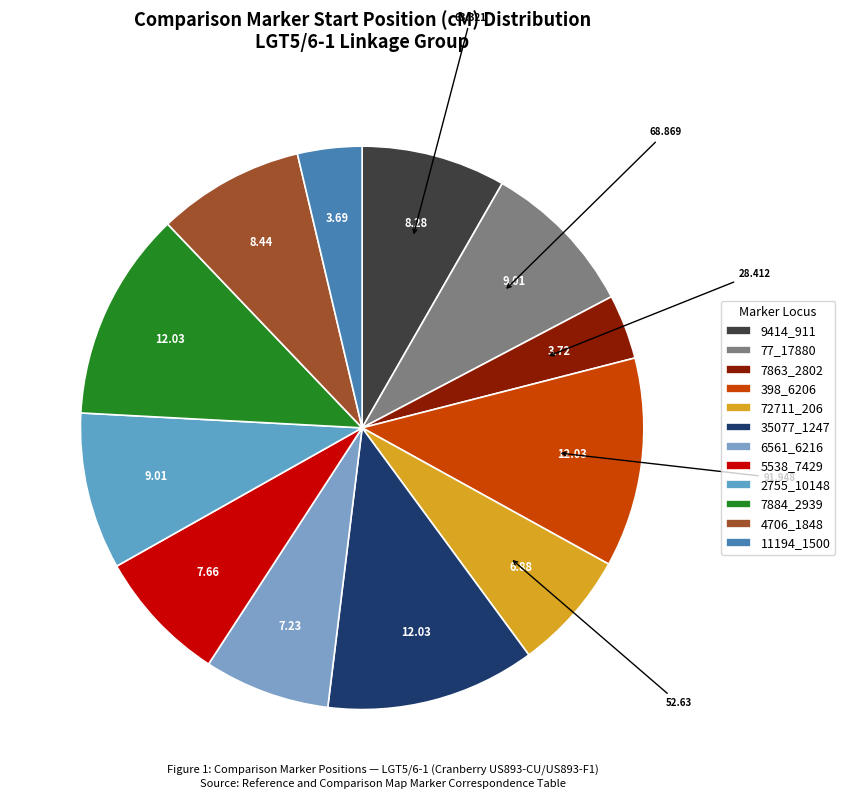

Which category has the smallest portion of the pie?

11194_1500